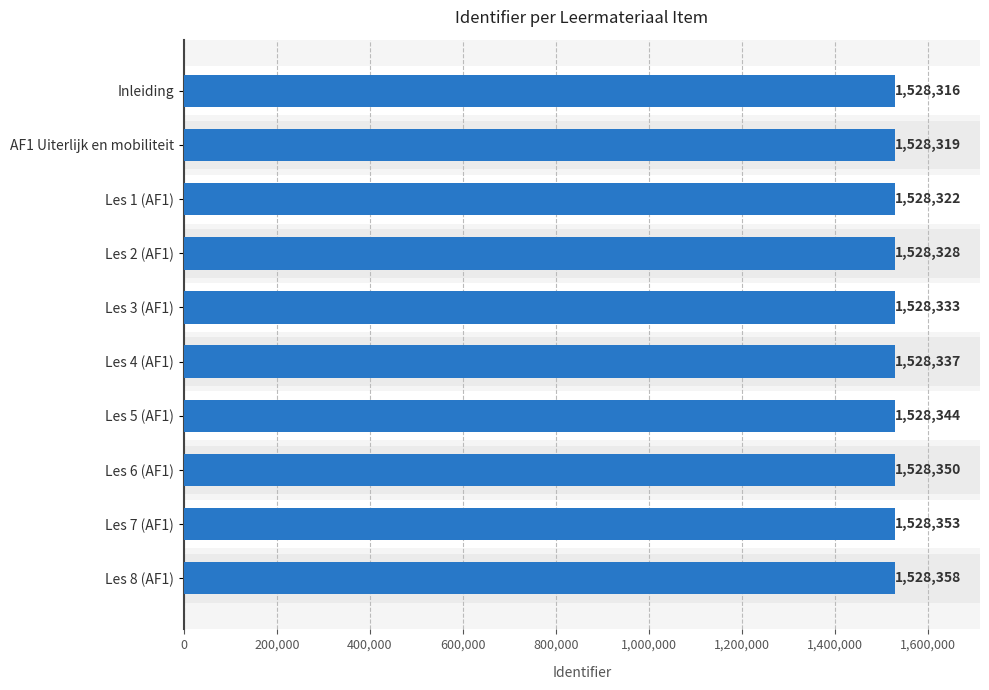

True or false: the data shows 1528316 at Inleiding.

True